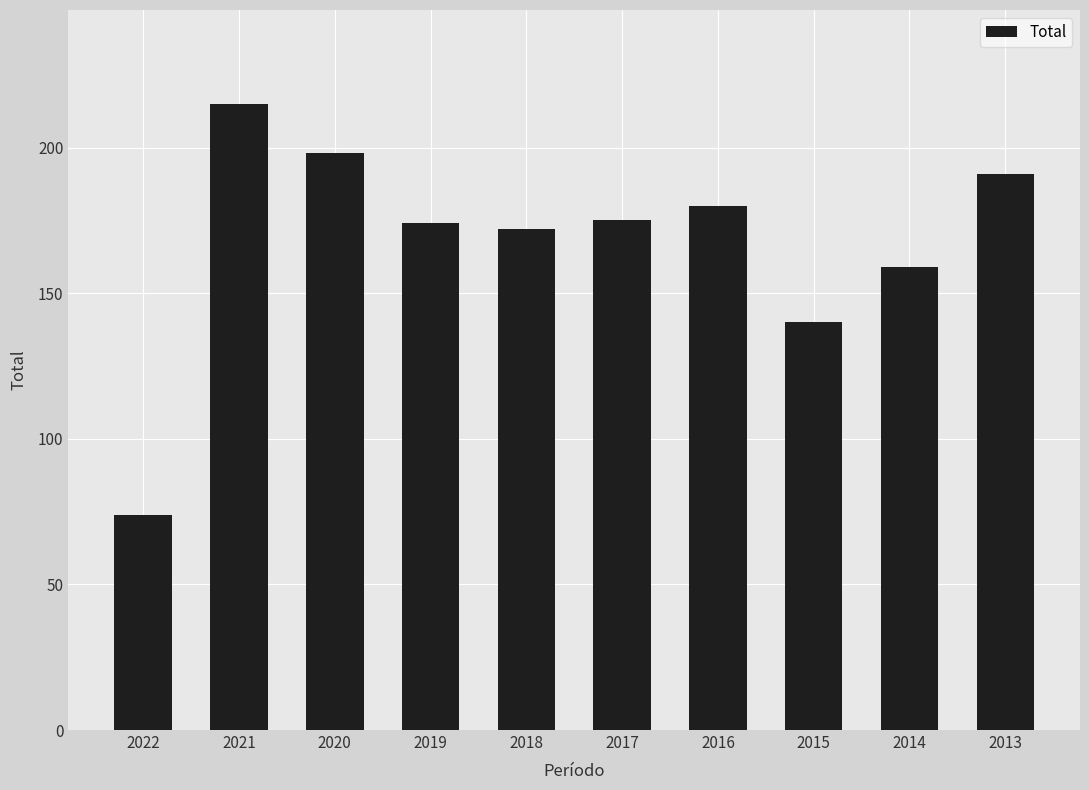

What is the average value?

168